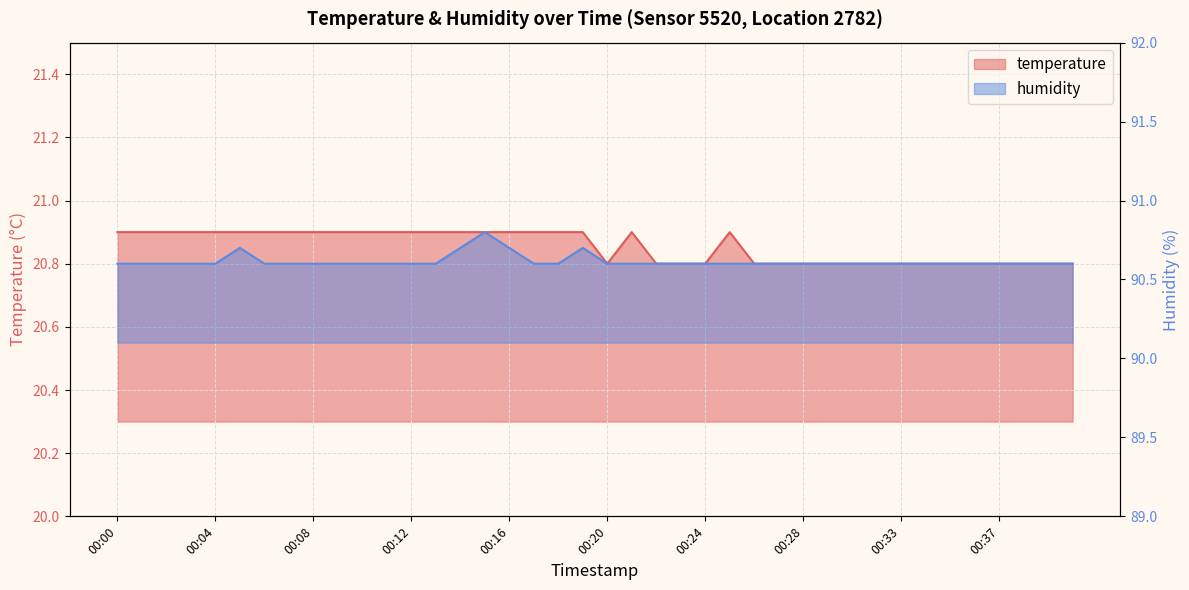

What is the difference between the second highest and second lowest values in the temperature series?

0.1